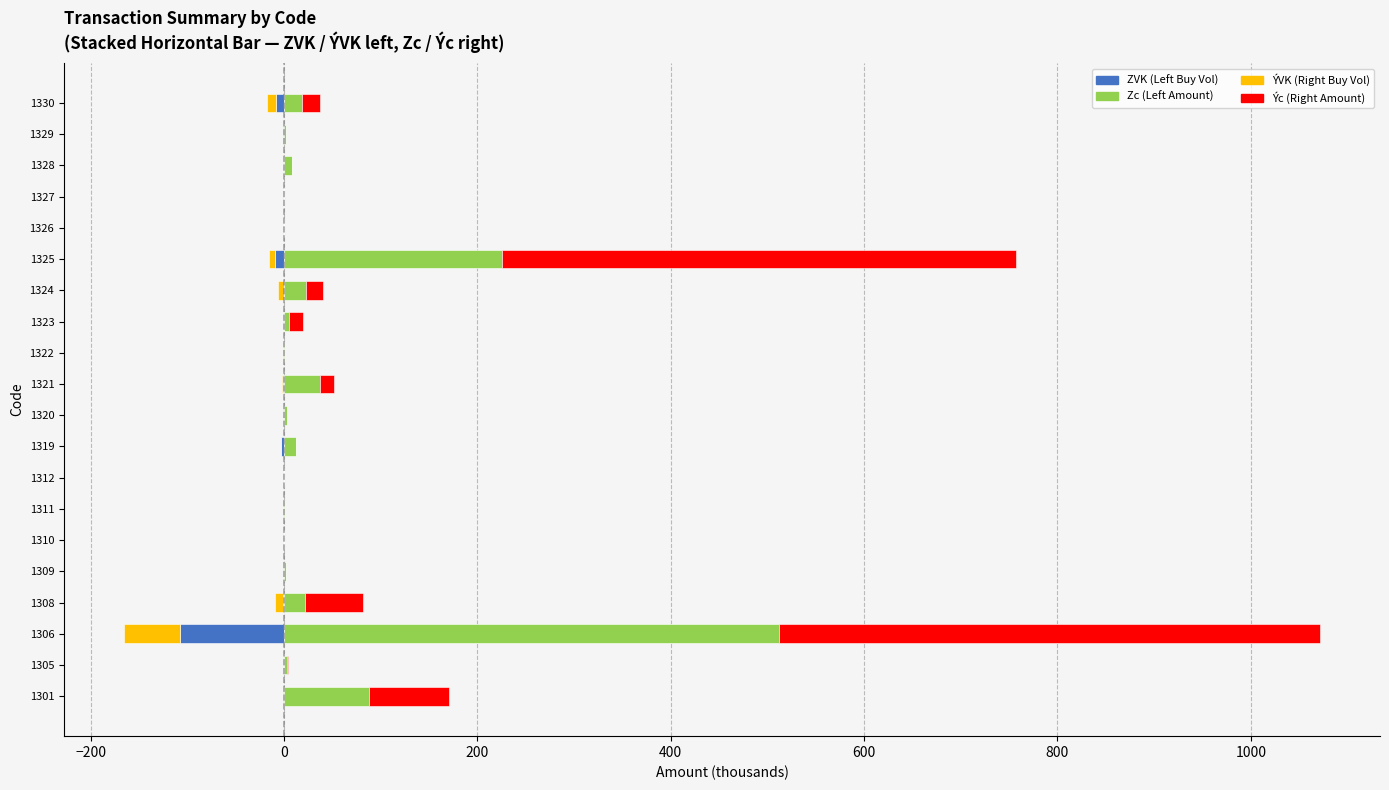

The Zc series shows 1.3 at 1311. True or false?

True